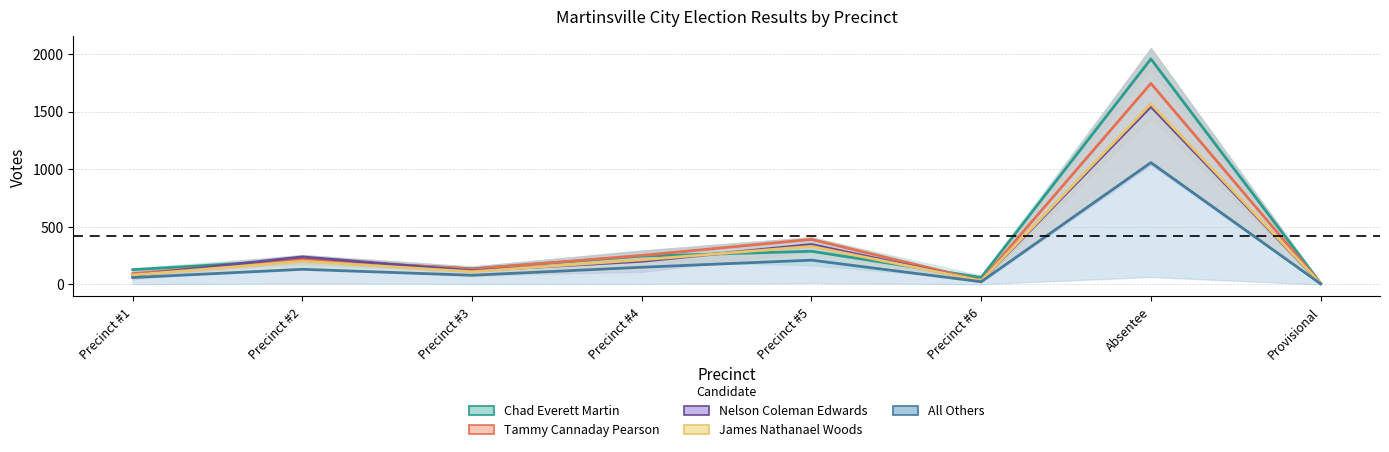

True or false: Tammy Cannaday Pearson and All Others intersect in this chart.

False